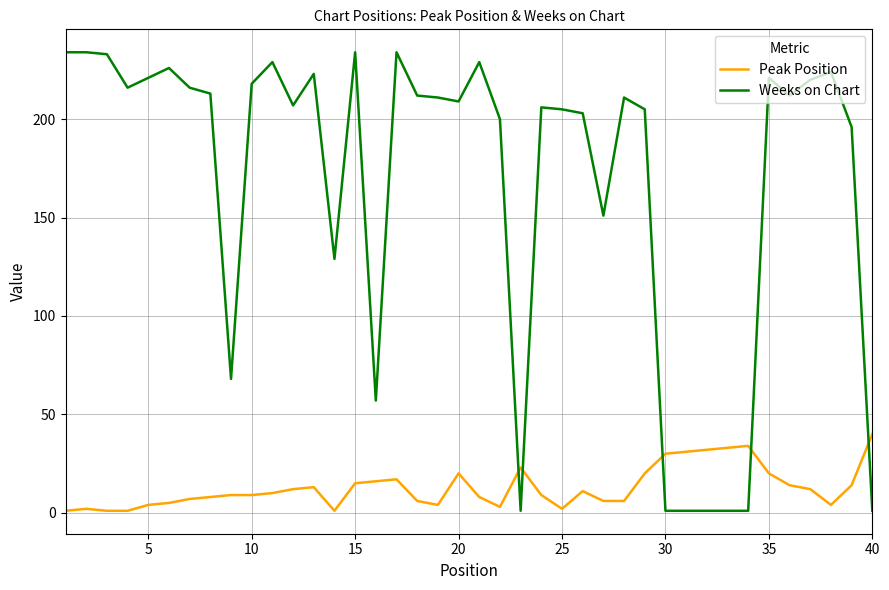

What is the difference between the second highest and second lowest values in the Weeks on Chart series?

233